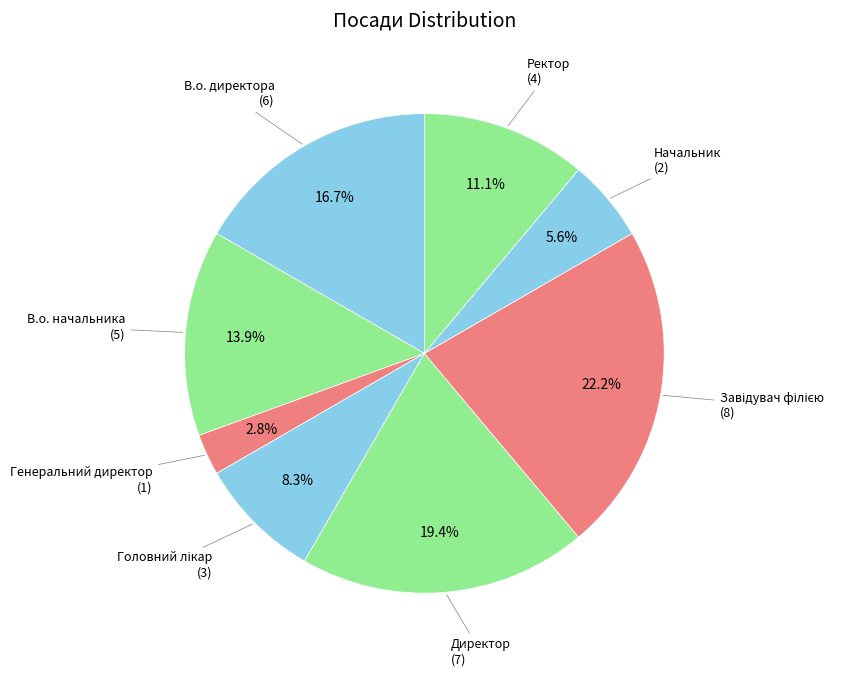

Is there any slice that represents more than half of the pie?

No